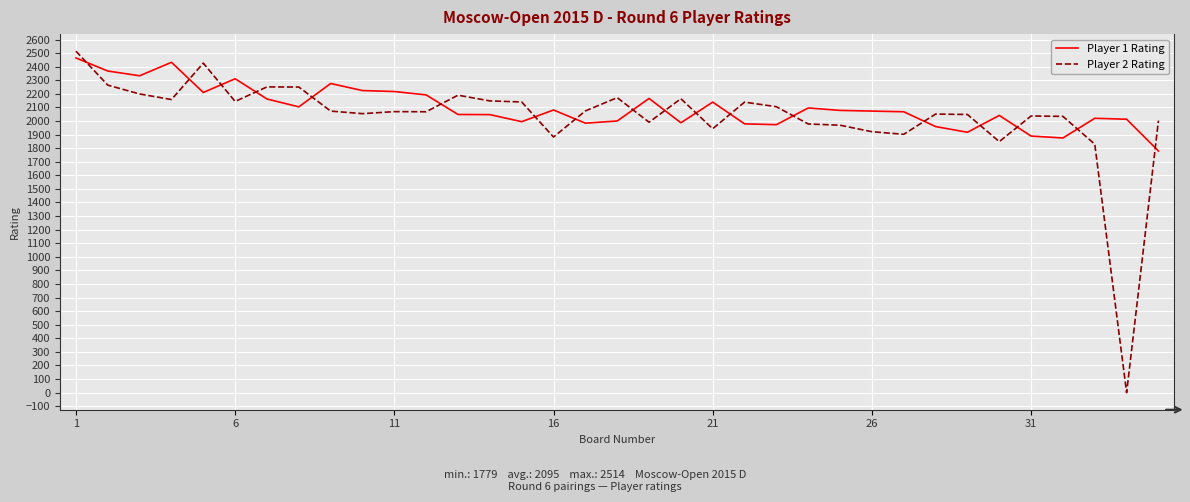

Which series has the widest spread of values?

Player 2 Rating